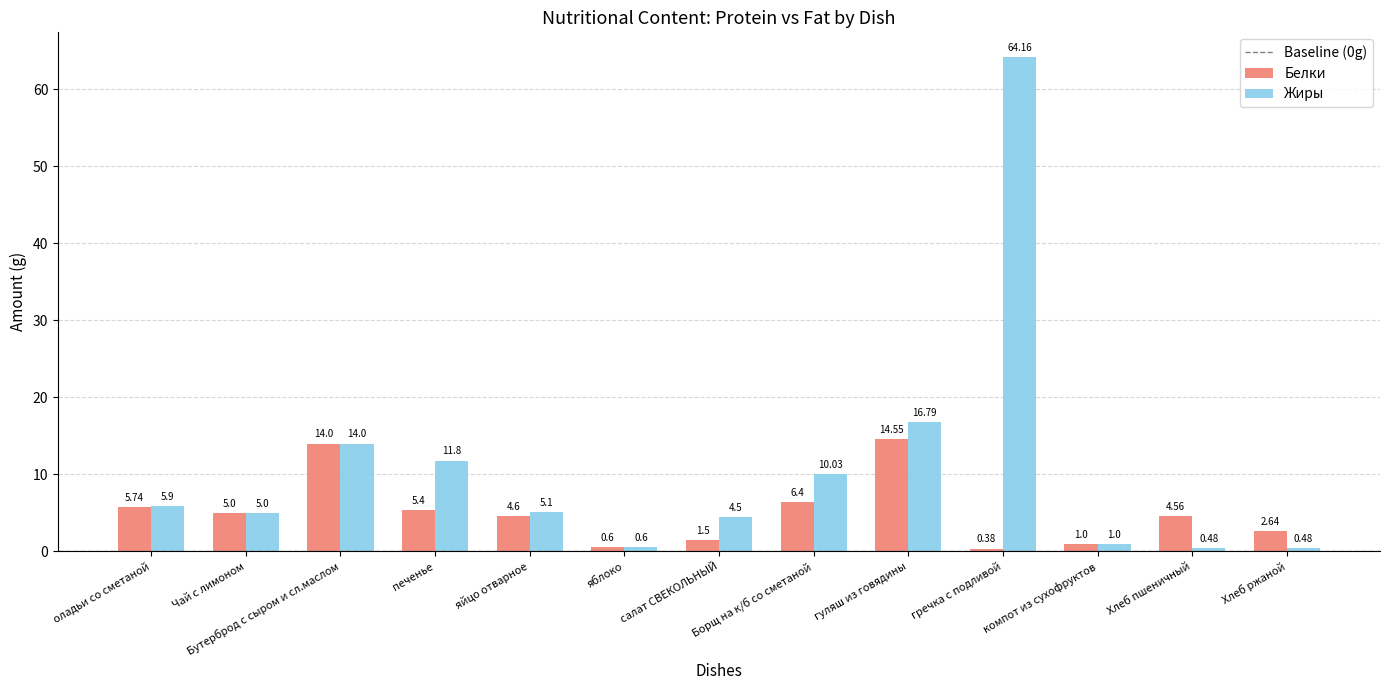

What is the label of the 11th bar from the right?

Бутерброд с сыром и сл.маслом